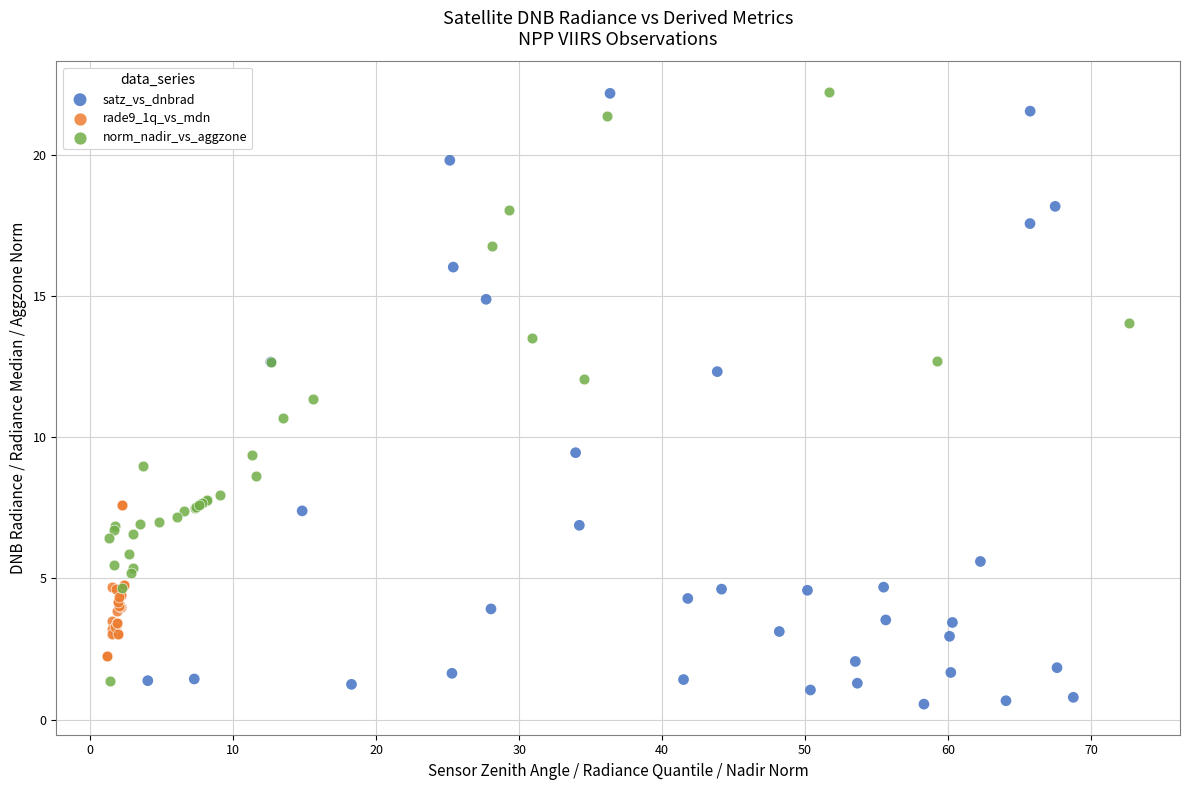

Which series has the largest Y range (max minus min)?

satz_vs_dnbrad